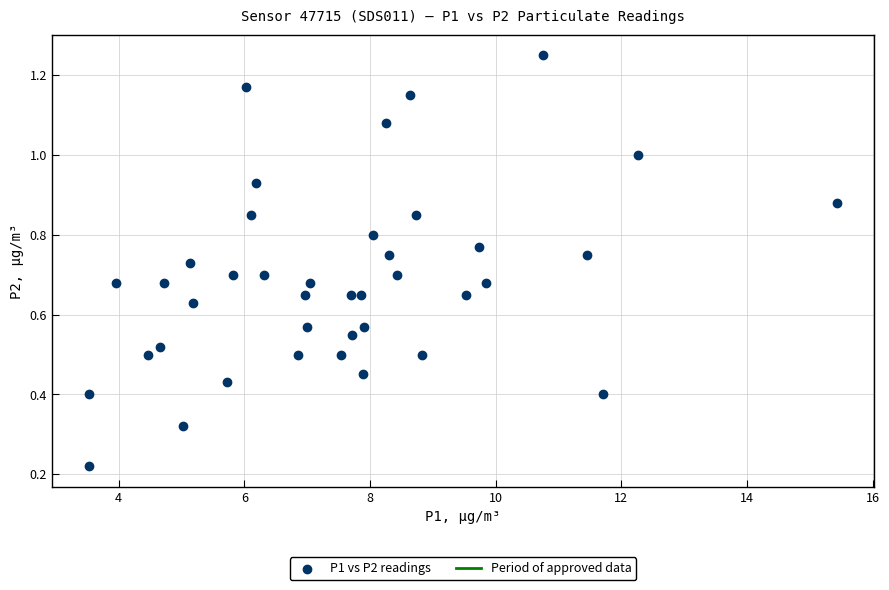

What is the range of X values (max minus min)?

11.9